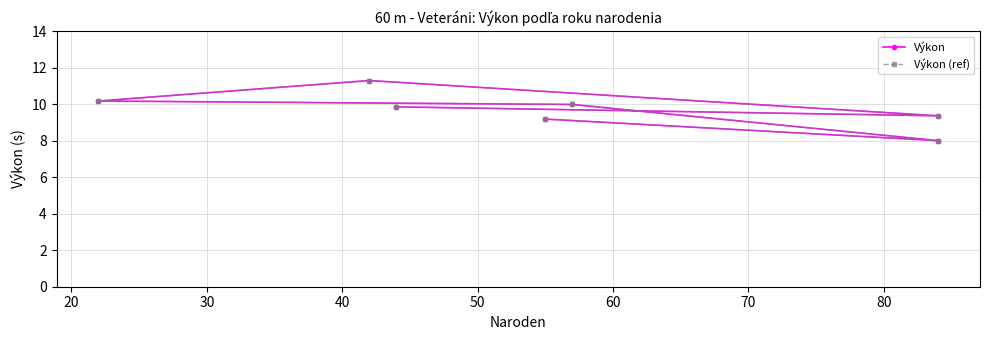

The value of Výkon (ref) at 30 is 10.0. True or false?

True